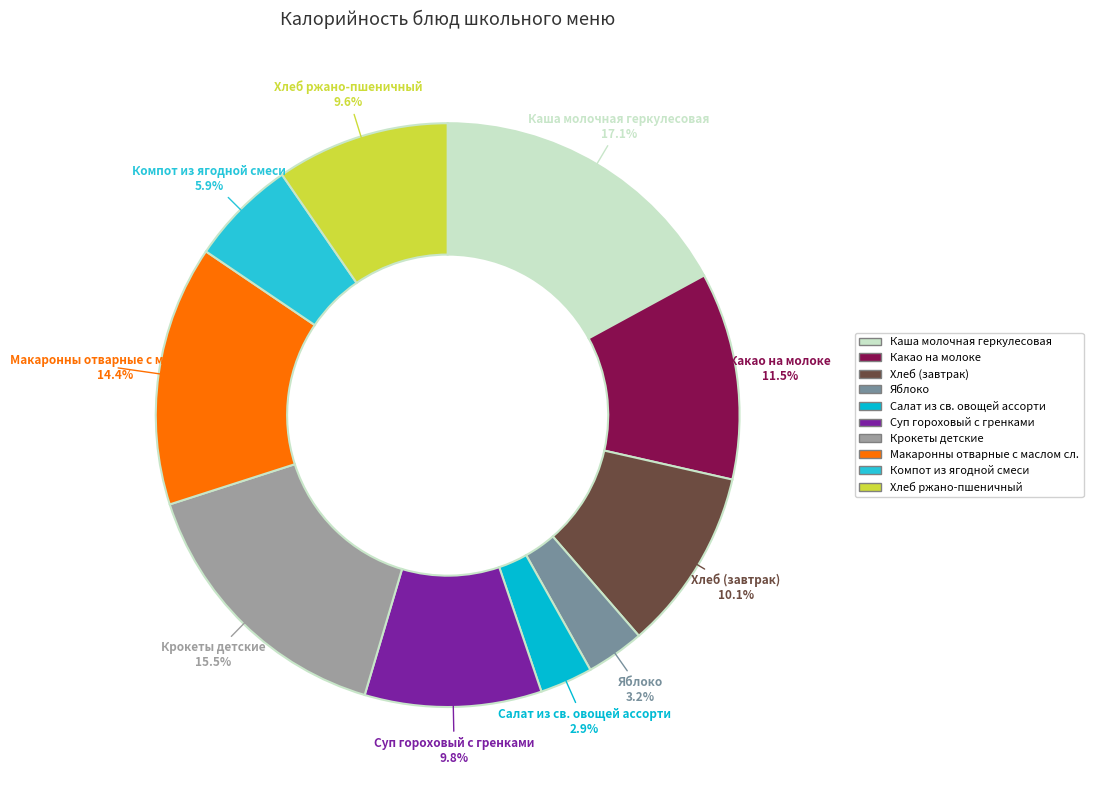

To the nearest percent, what portion does Макаронны отварные с маслом сл. represent?

14%